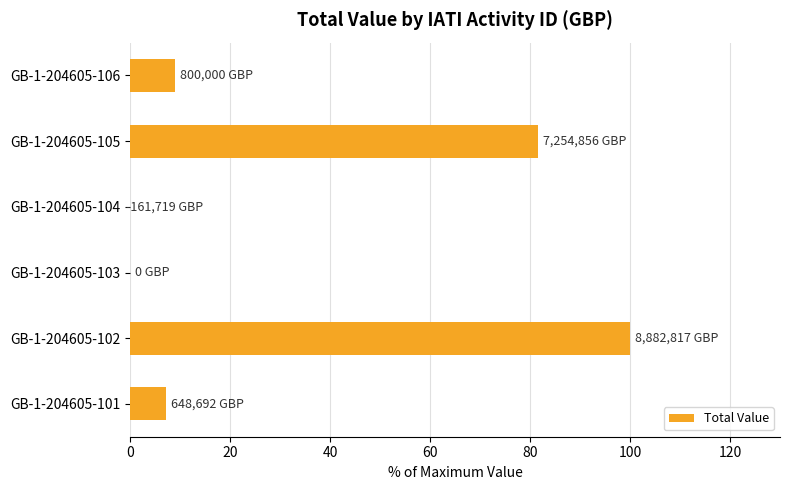

The value at GB-1-204605-102 is 163.5. True or false?

False